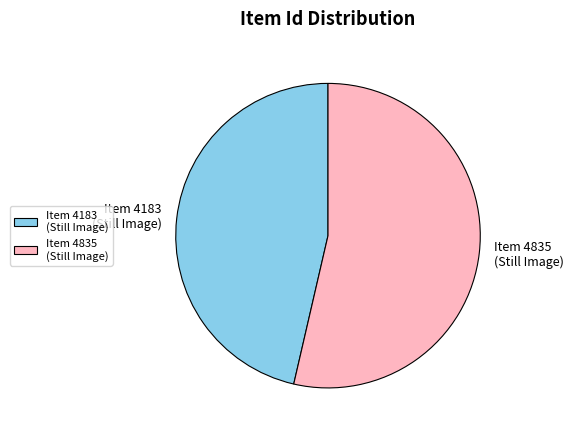

Rank the categories by value from lowest to highest.

Item 4183 (Still Image), Item 4835 (Still Image)